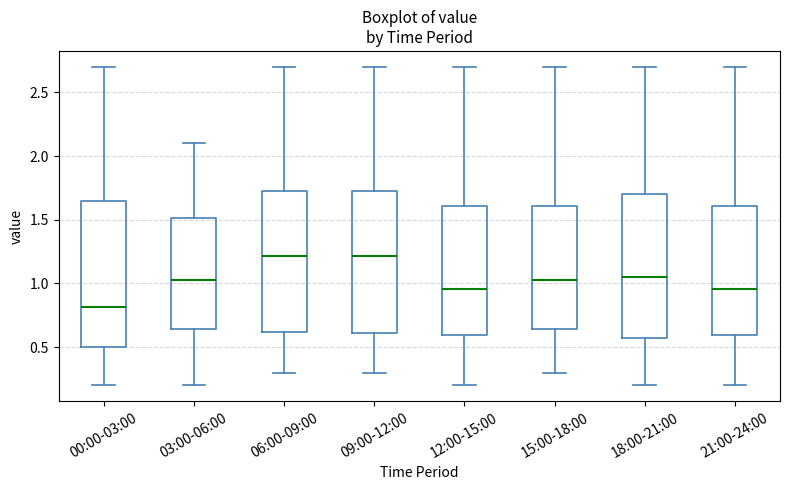

Where is the upper edge of the box for 12:00-15:00 on the y-axis? The values are not printed on the chart, so give them approximately, as read against the axis.

1.60